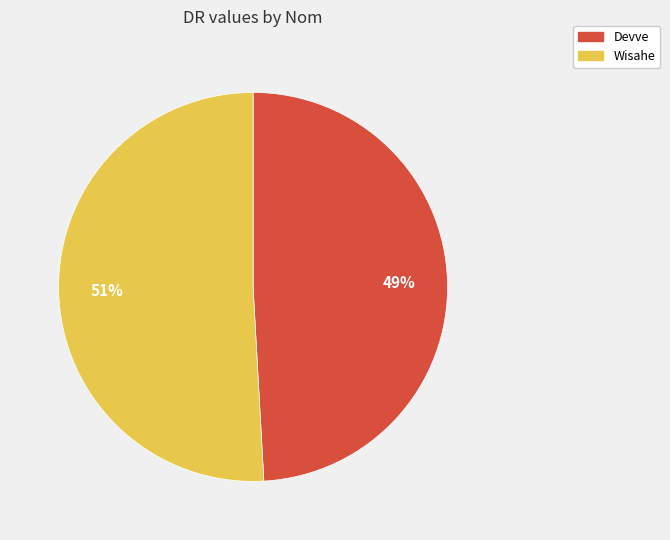

Count the number of slices in the pie.

2